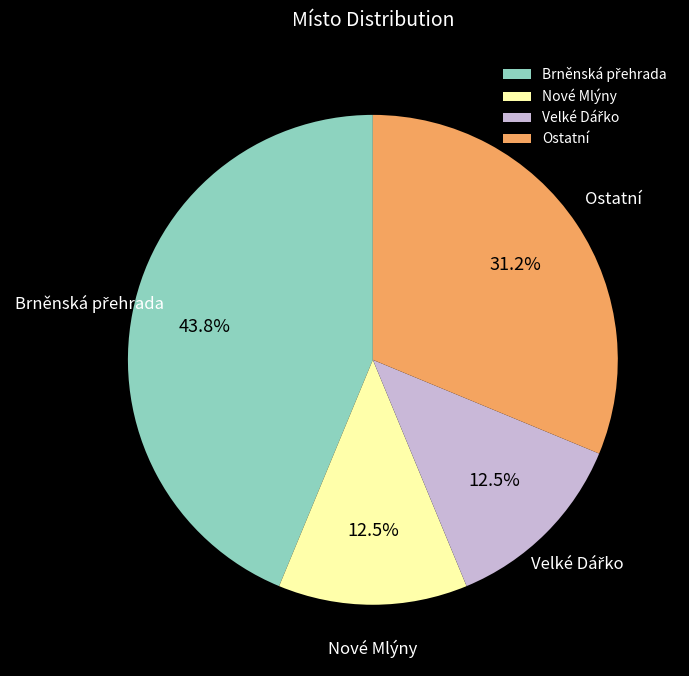

What is the ratio of the value at Nové Mlýny to the value at Ostatní?

0.4